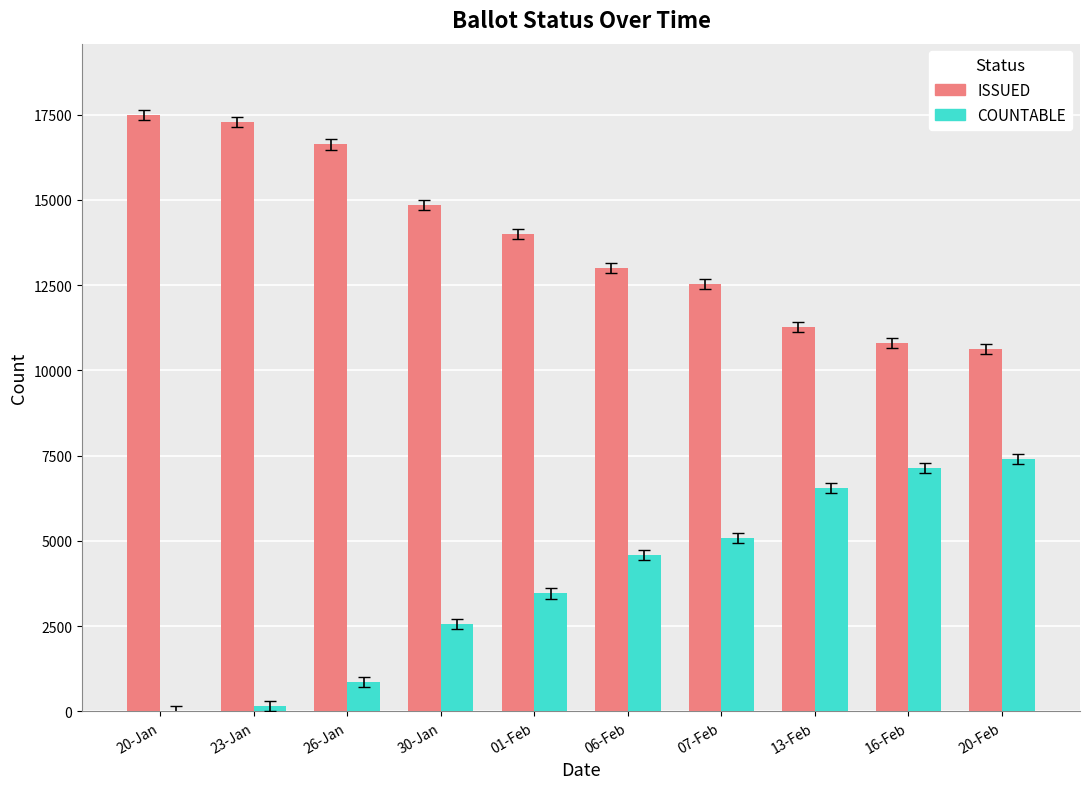

Reading left to right, list all the values displayed in this chart.

ISSUED: 20-Jan=17483	23-Jan=17289	26-Jan=16626	30-Jan=14854	01-Feb=13995	06-Feb=12995	07-Feb=12540	13-Feb=11274	16-Feb=10808	20-Feb=10622
COUNTABLE: 20-Jan=16	23-Jan=151	26-Jan=859	30-Jan=2574	01-Feb=3460	06-Feb=4578	07-Feb=5081	13-Feb=6546	16-Feb=7132	20-Feb=7392